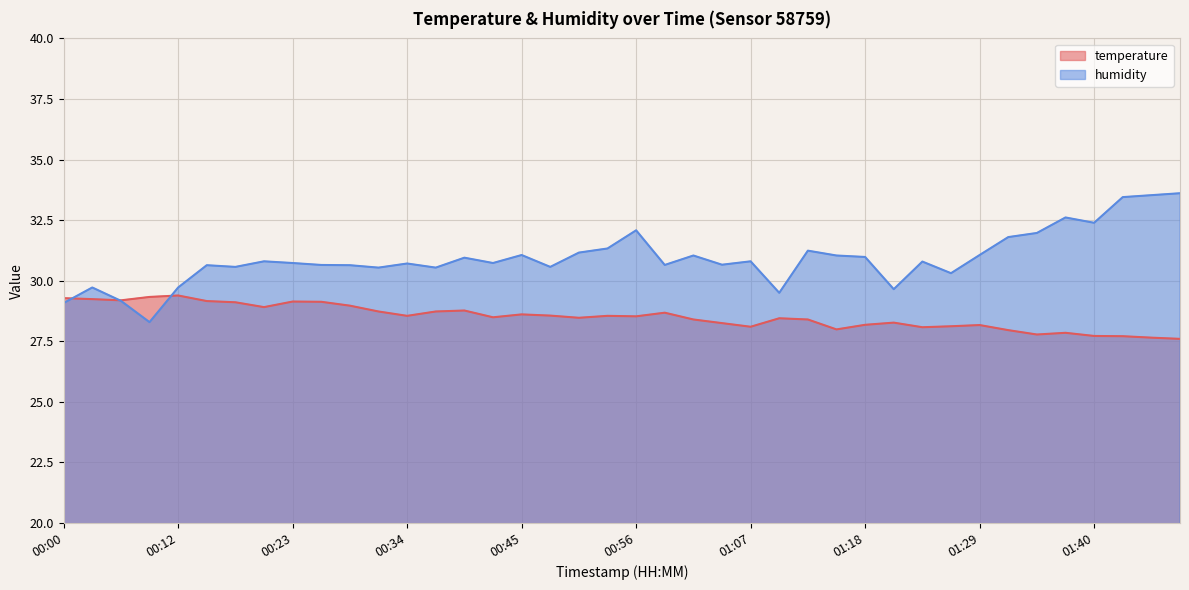

What are all the series names shown in the legend?

temperature, humidity